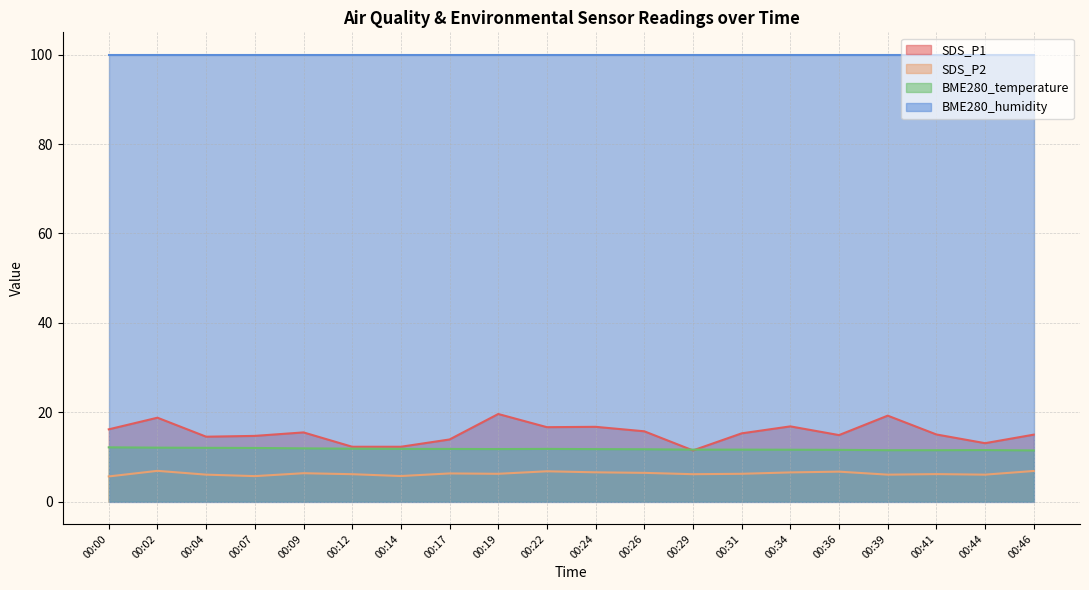

True or false: BME280_temperature and SDS_P2 intersect in this chart.

False